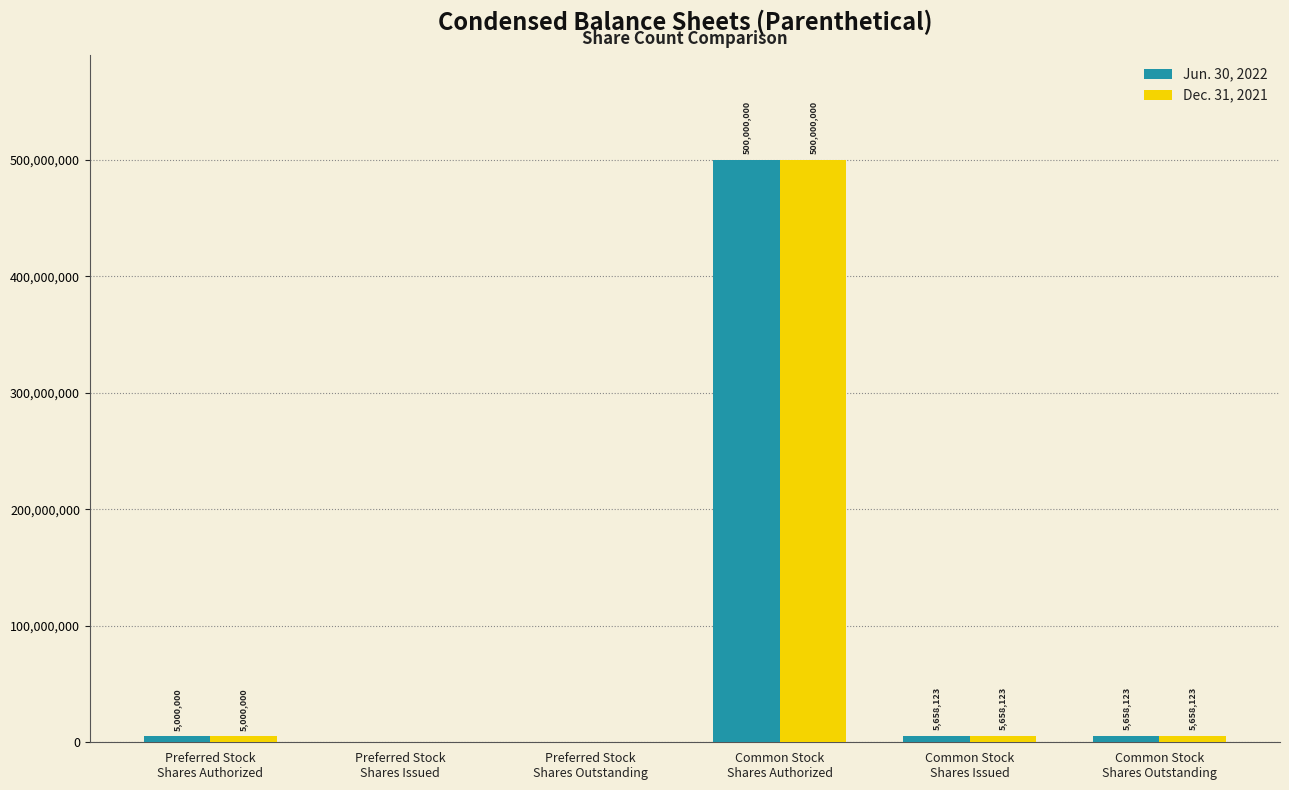

Reading right to left, what are all the values shown in this chart?

Jun. 30, 2022: 5658123	5658123	500000000	0	0	5000000
Dec. 31, 2021: 5658123	5658123	500000000	0	0	5000000